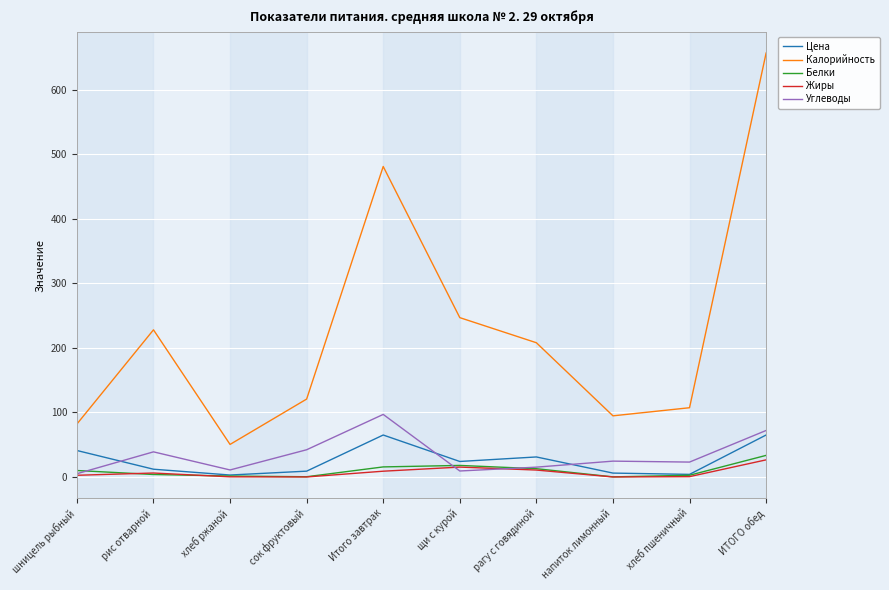

Where does the Углеводы series first go above 24?

рис отварной